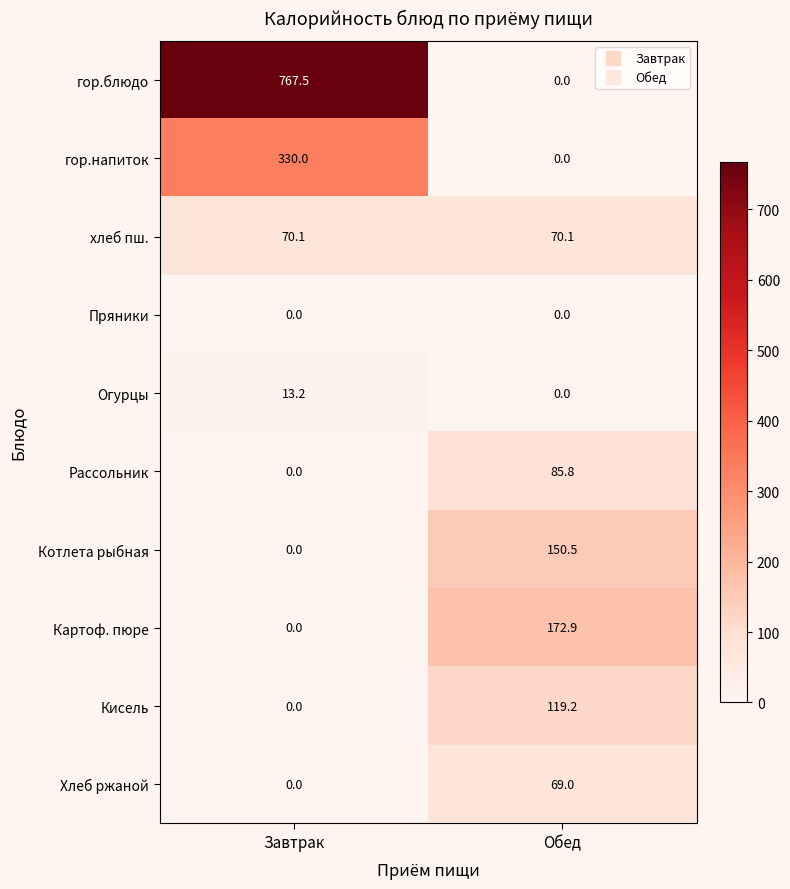

Which series has the largest range (max minus min)?

гор.блюдо